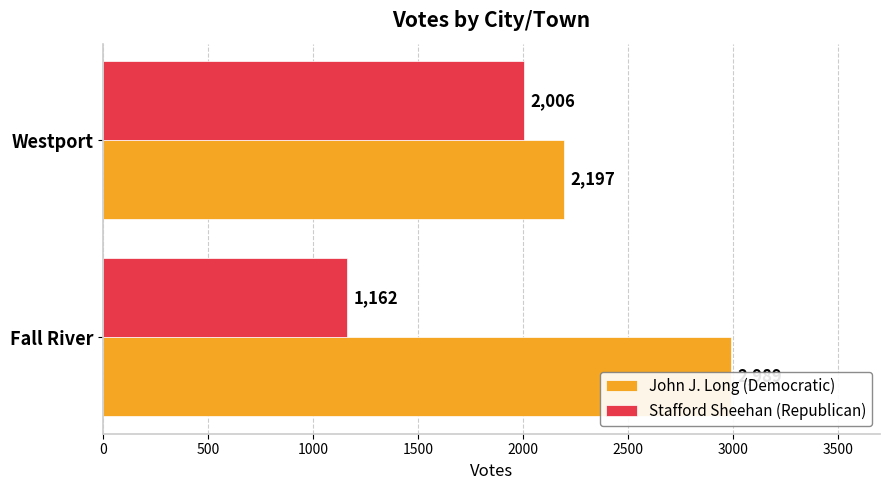

At how many categories does at least one series exceed 2519?

1